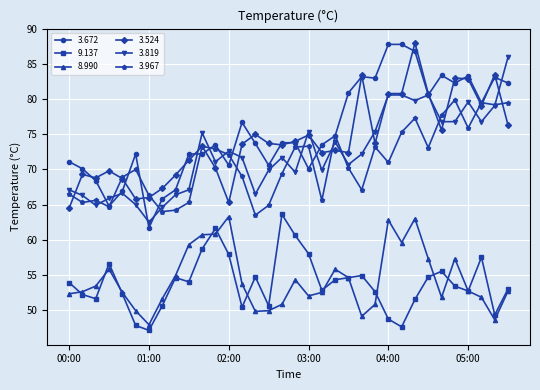

What is the maximum value for 3.819?

86.0